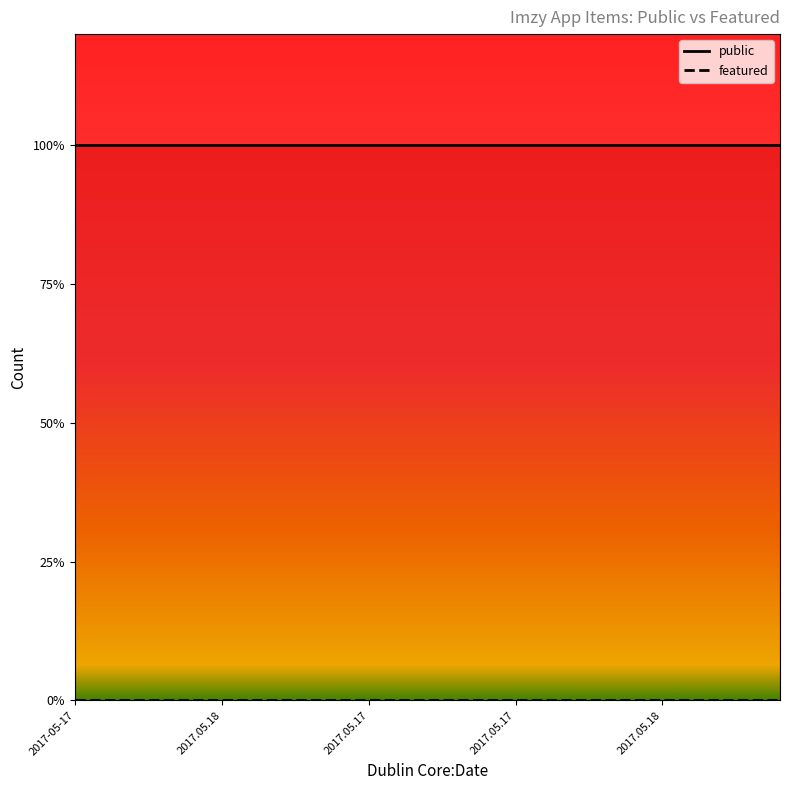

Does the chart have visible grid lines?

No